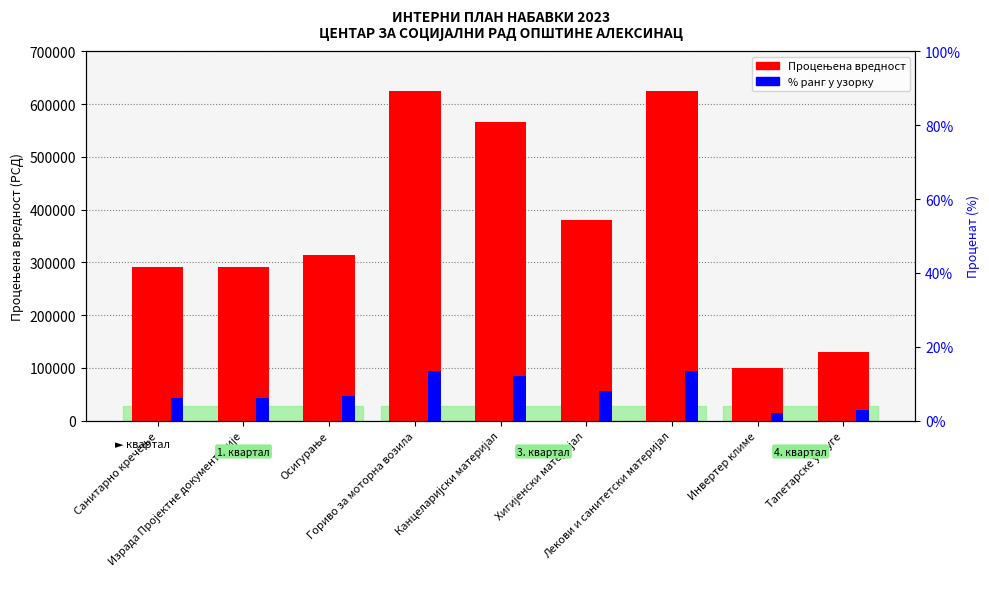

Are the bars grouped side by side (vs. stacked)?

Yes